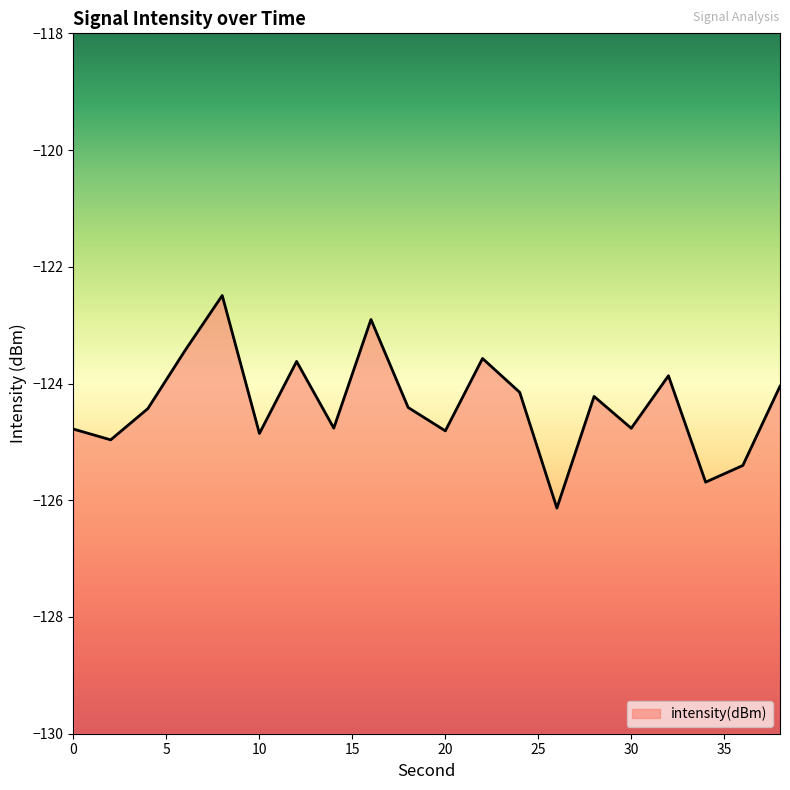

What is the value of the 4th point from the left?

-123.4